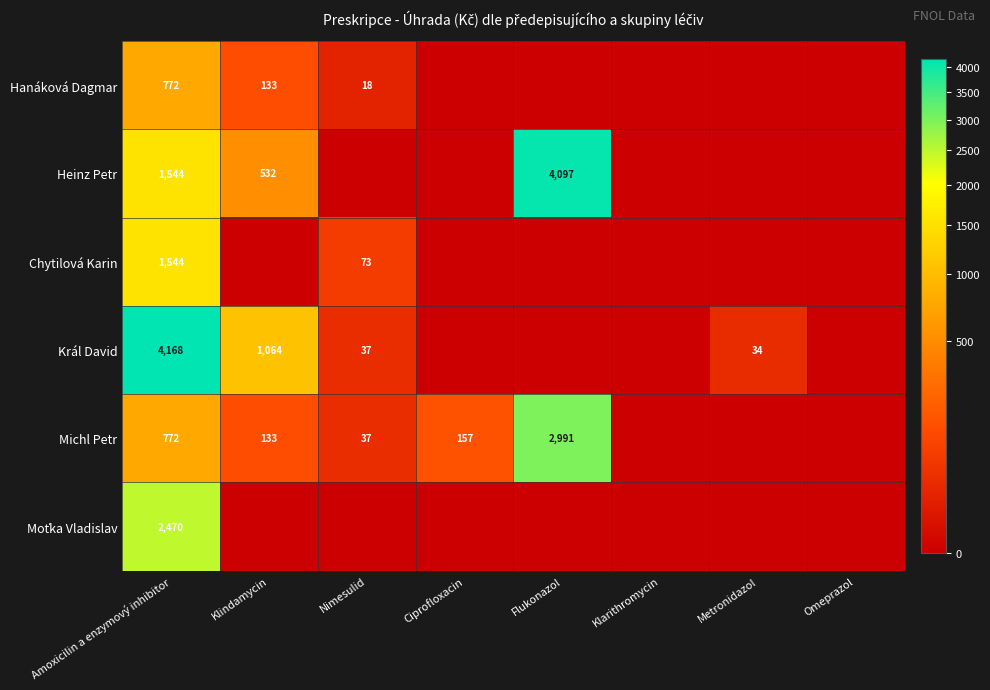

Between Metronidazol and Klindamycin, which is larger?

Klindamycin